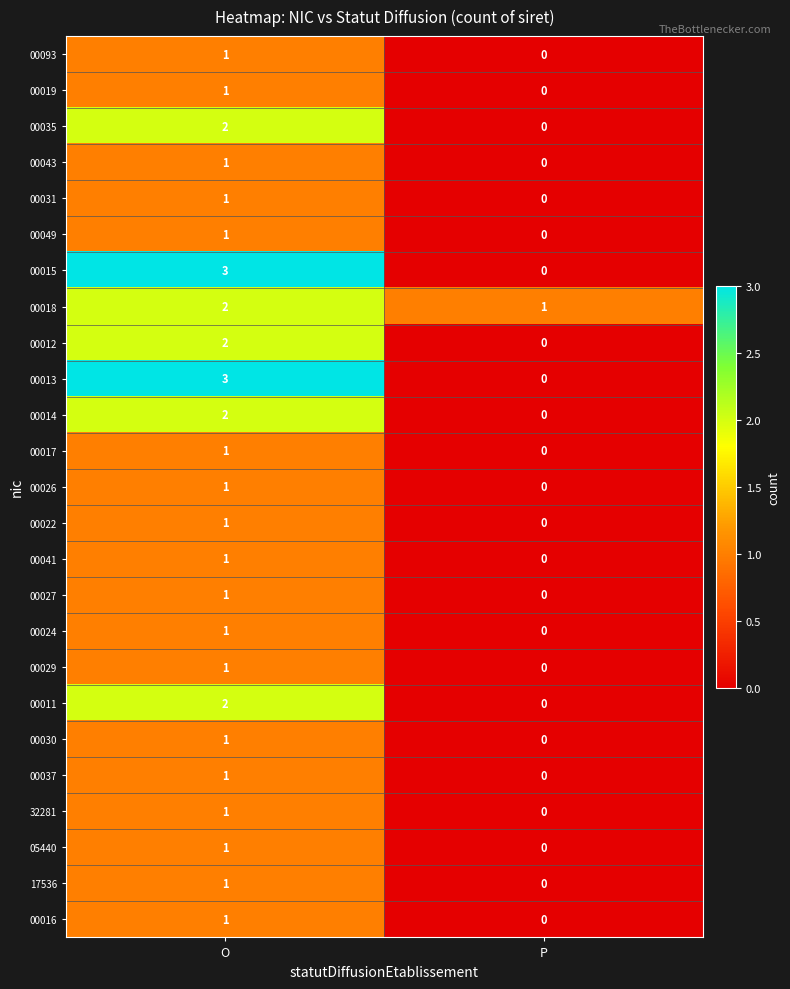

Is the value of 05440 at O greater than the value of 00035 at O?

No